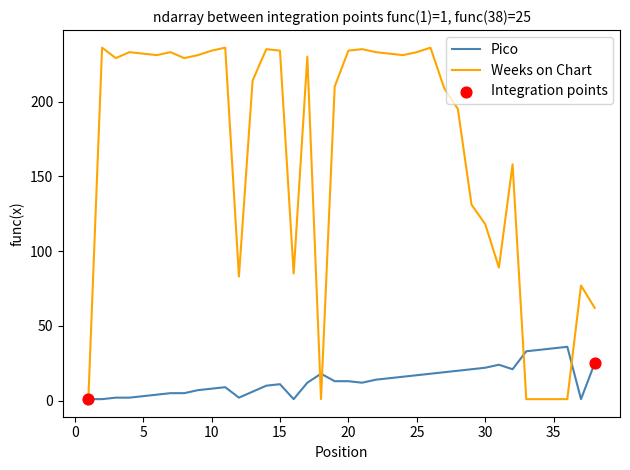

Which series has the largest total across all categories?

Weeks on Chart